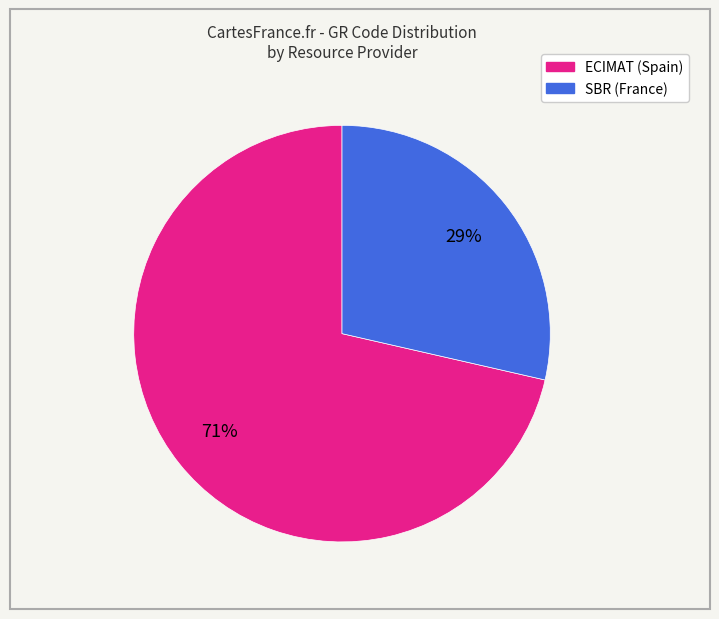

To the nearest percent, what is the average slice percentage?

50%